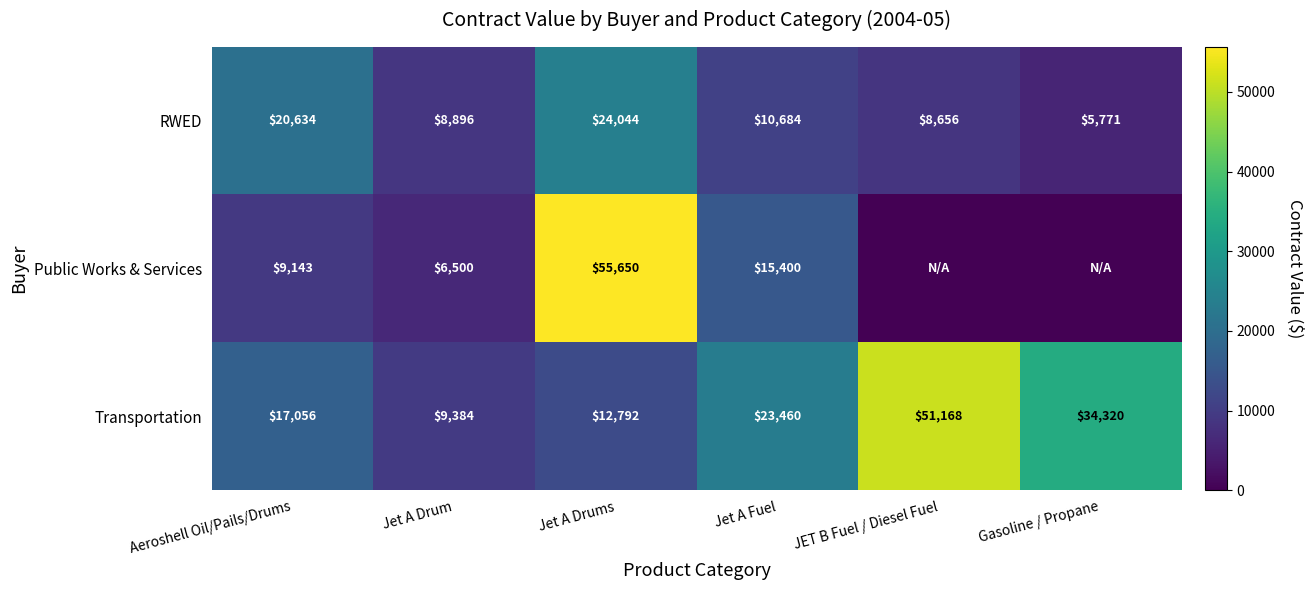

What is the lowest value of the RWED series?

5771